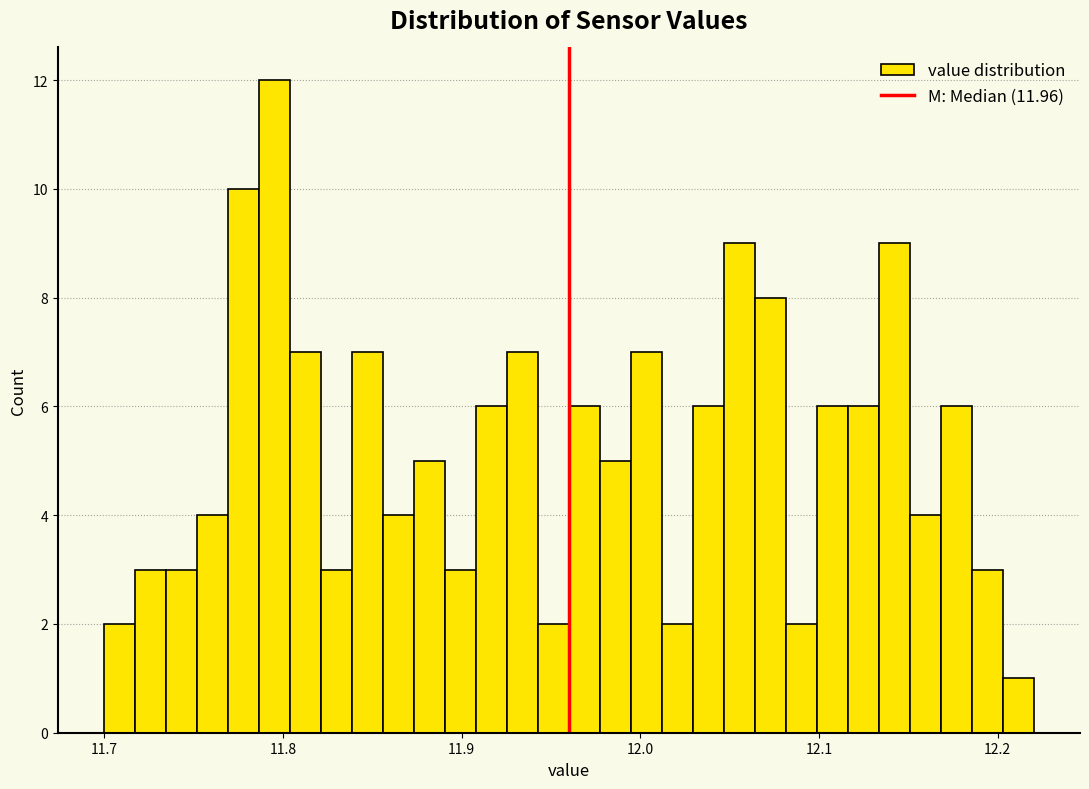

Around what value on the x-axis is the tallest bar? Give the approximate position of its centre, as read against the axis.

11.80